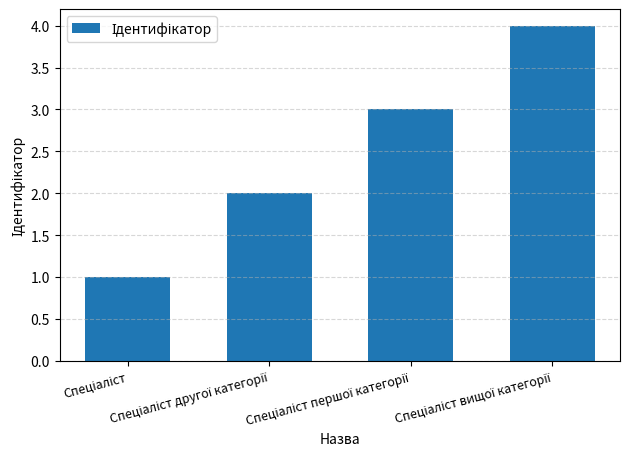

What is the greatest value displayed?

4